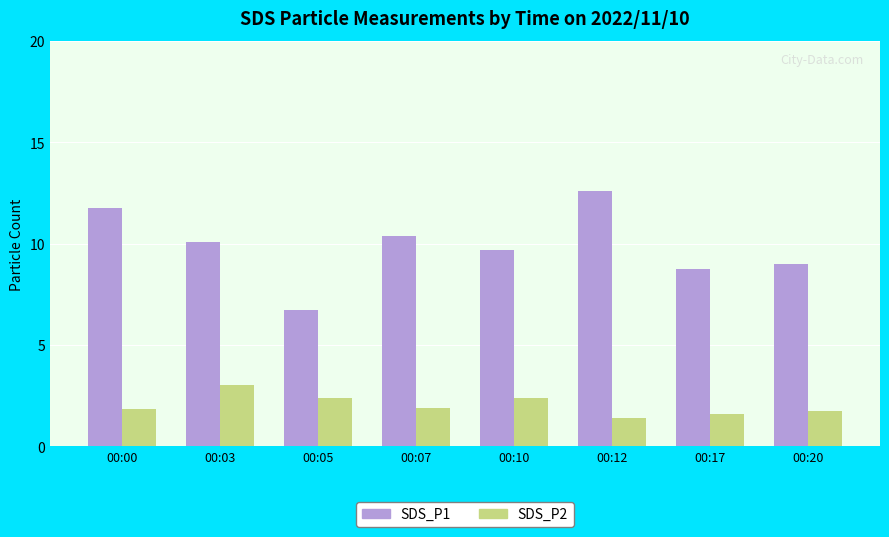

What is the spread (max minus min) of values at 00:00?

9.9